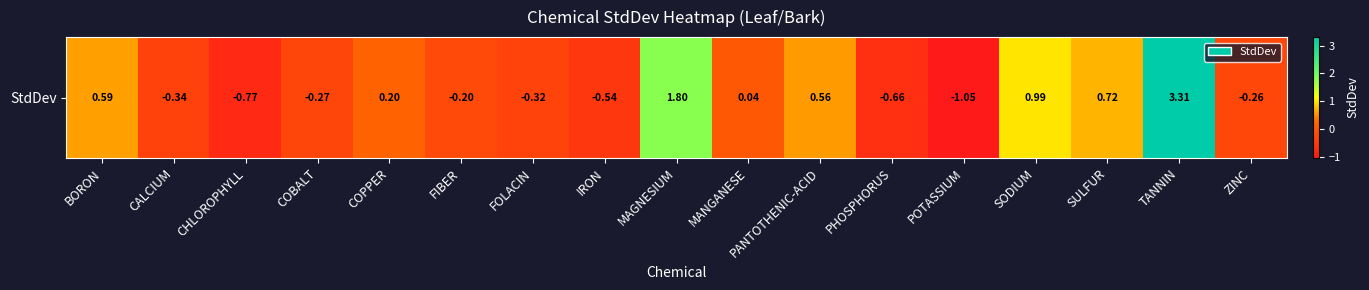

What is the smallest value displayed?

-1.1